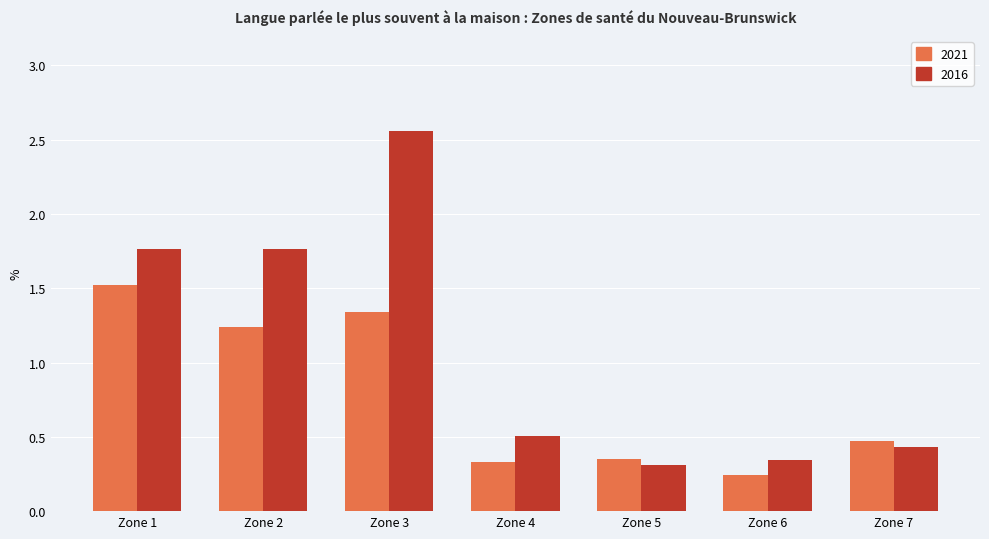

List the series in order of their overall mean, highest first.

2016, 2021